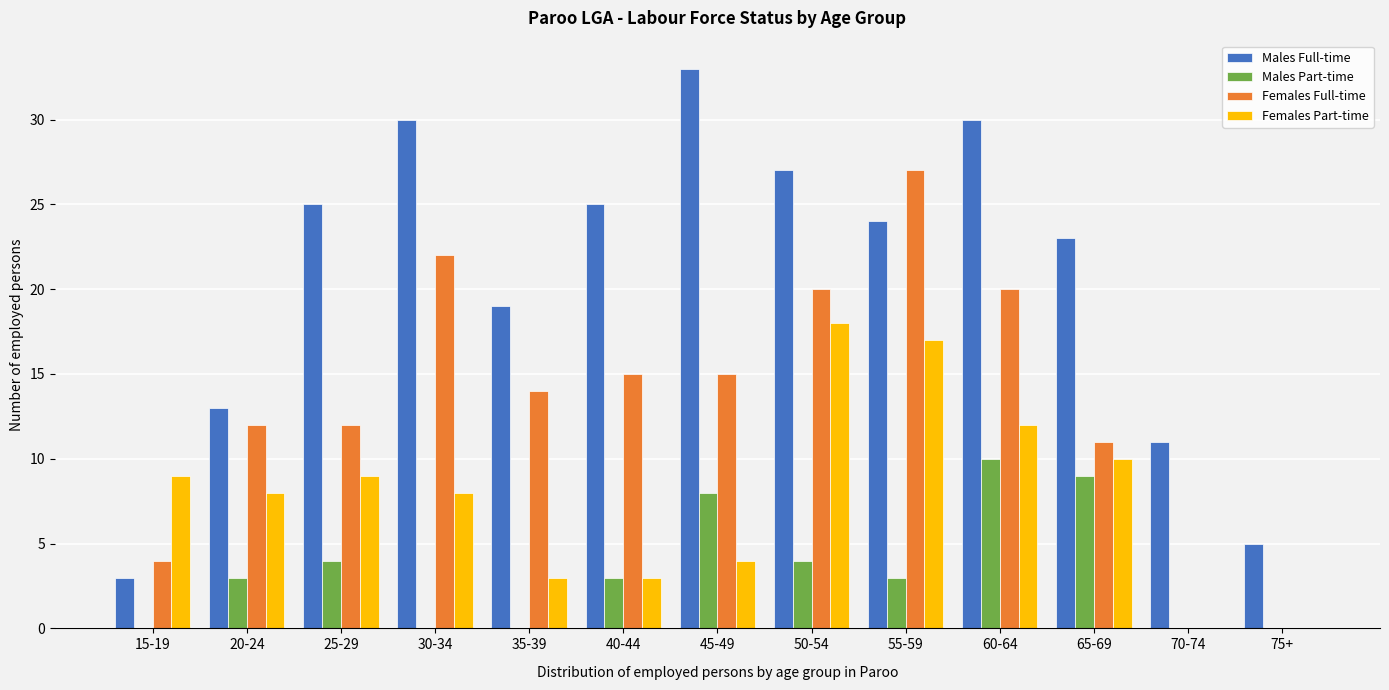

Which series has the largest total across all categories?

Males Full-time